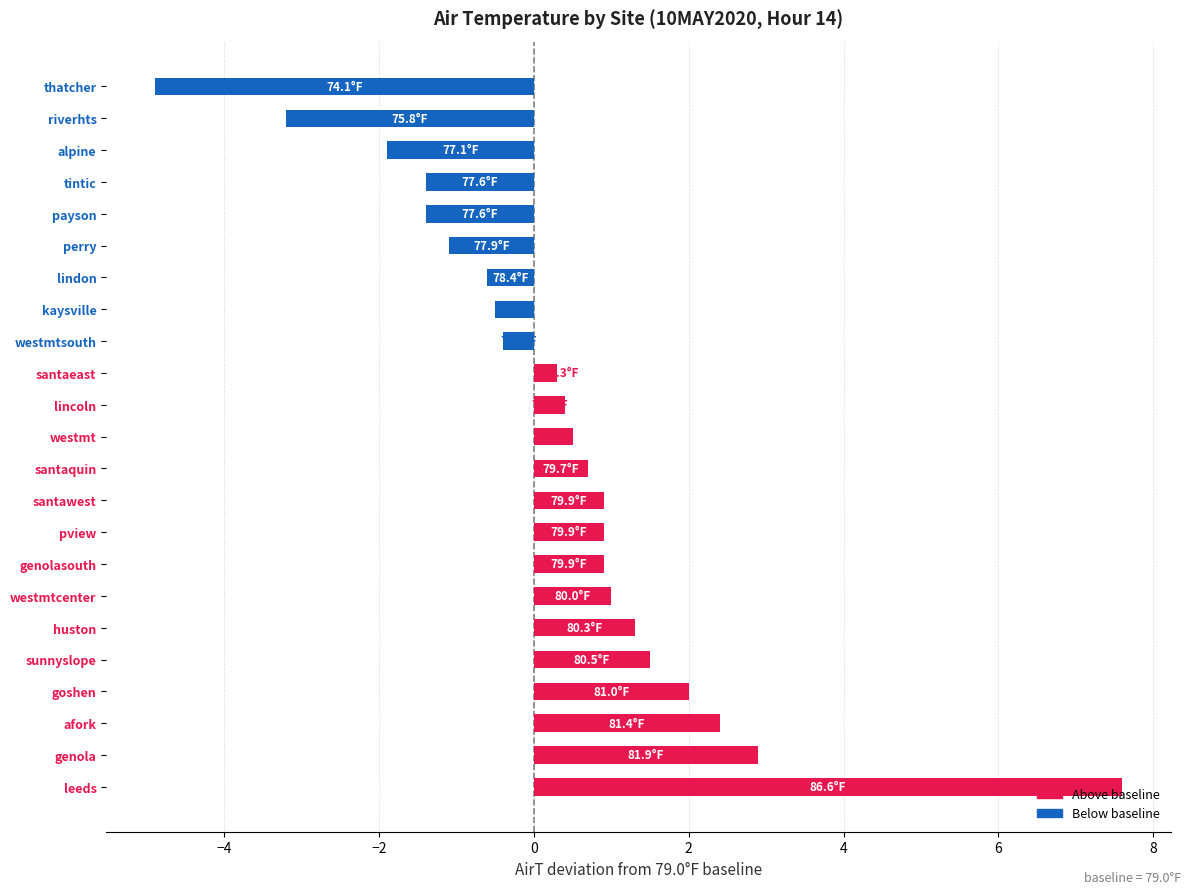

True or false: the data shows -1.1 at perry.

True